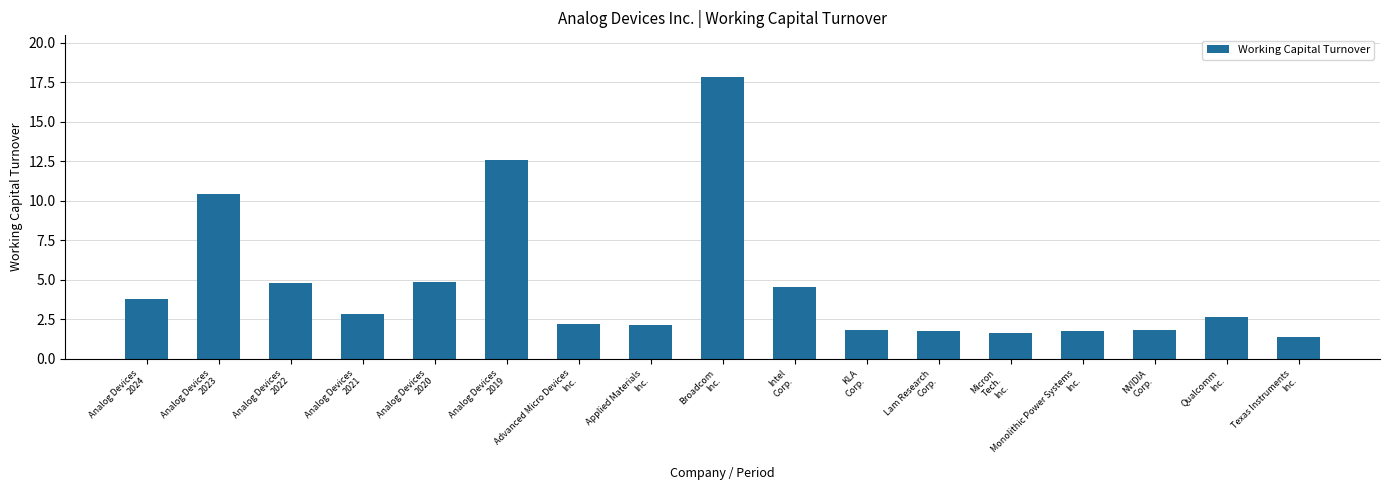

What is the change in value from Intel
Corp. to KLA
Corp.?

-2.7